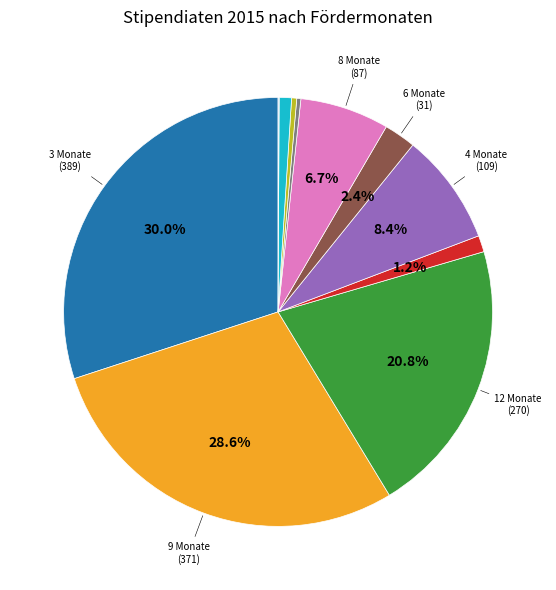

Is there a majority slice in this chart?

No